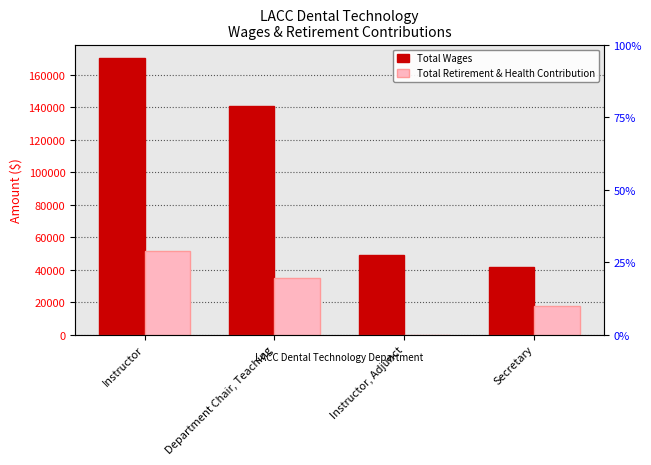

Which series has the largest range (max minus min)?

Total Wages